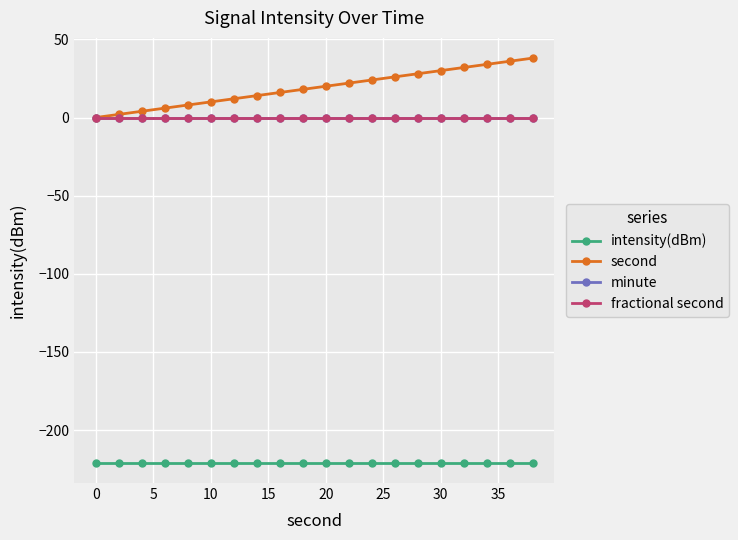

Does the chart have visible grid lines?

Yes